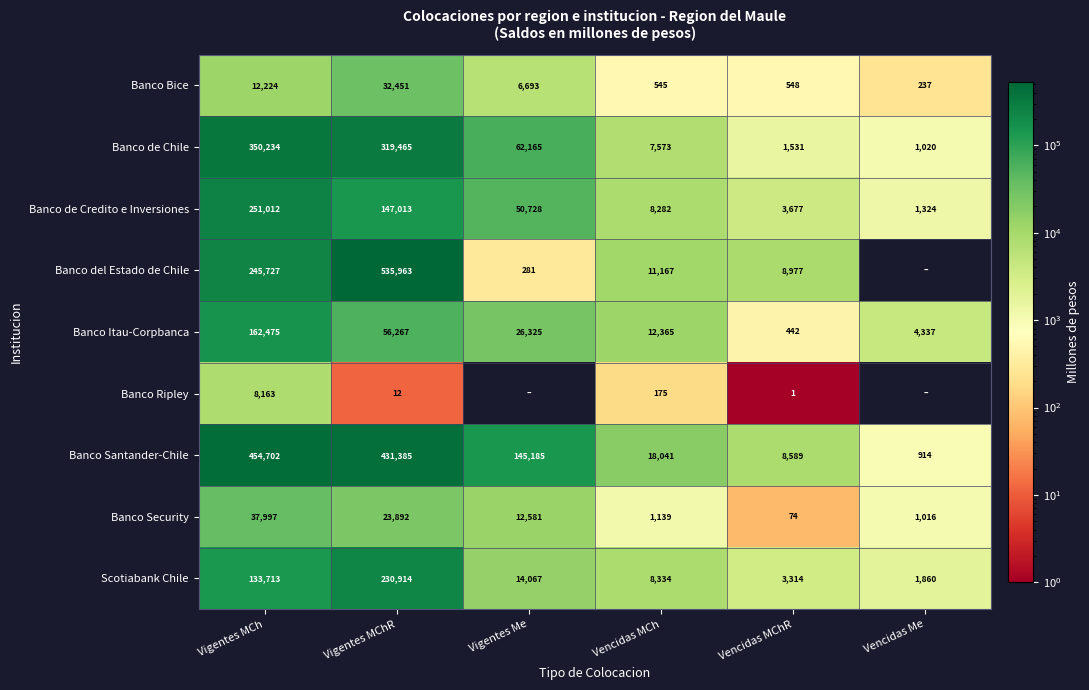

The Banco Bice series shows 237 at Vencidas Me. True or false?

True